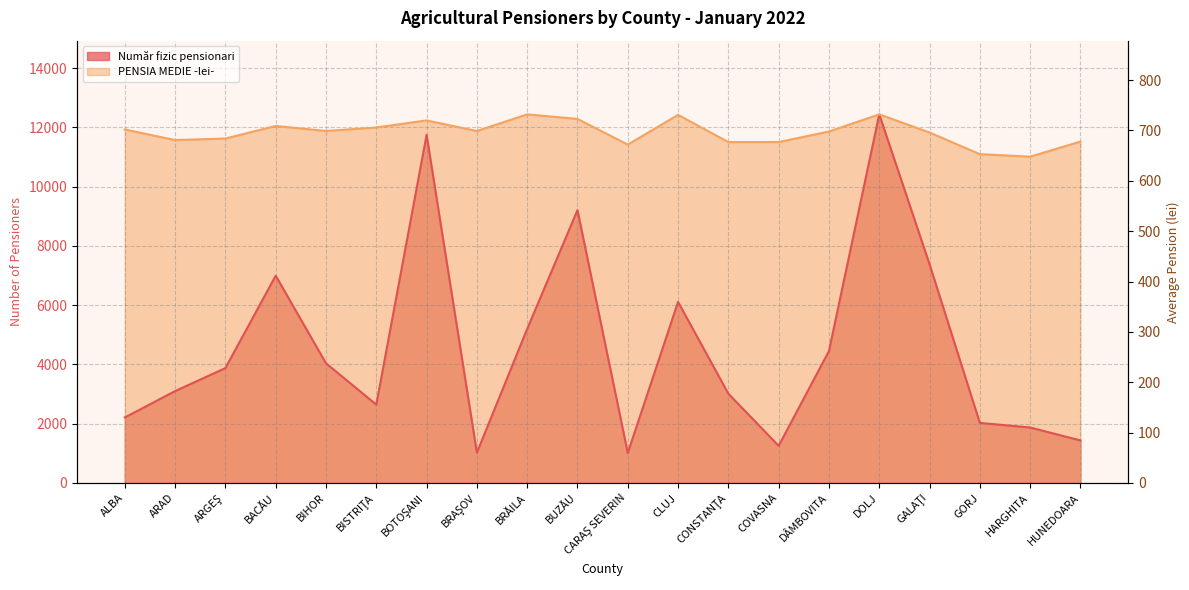

True or false: PENSIA MEDIE -lei- and Număr fizic pensionari cross at least once.

False